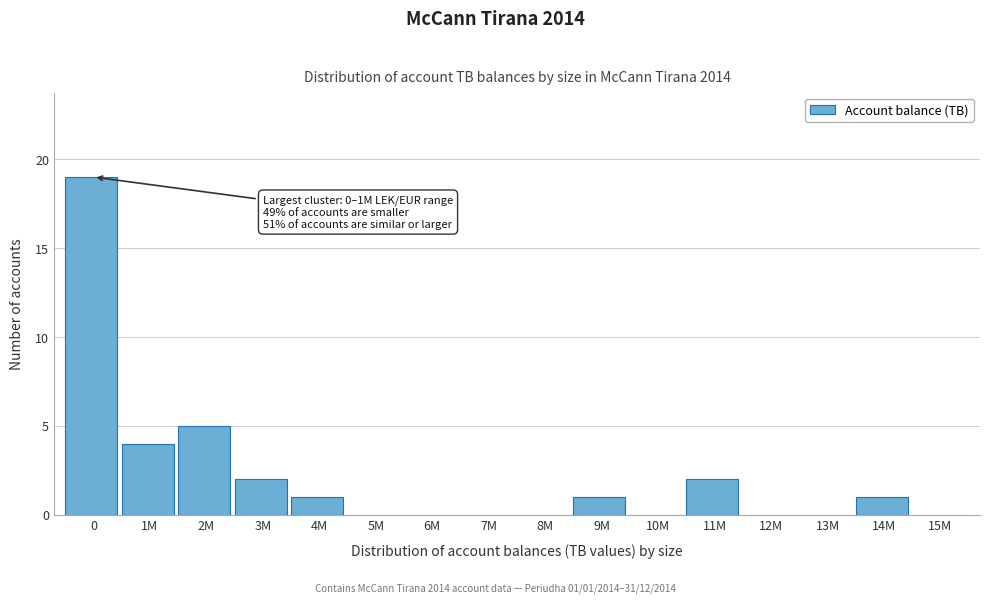

Reading left to right, transcribe all the data shown in this chart.

0=19	1M=4	2M=5	3M=2	4M=1	5M=0	6M=0	7M=0	8M=0	9M=1	10M=0	11M=2	12M=0	13M=0	14M=1	15M=0